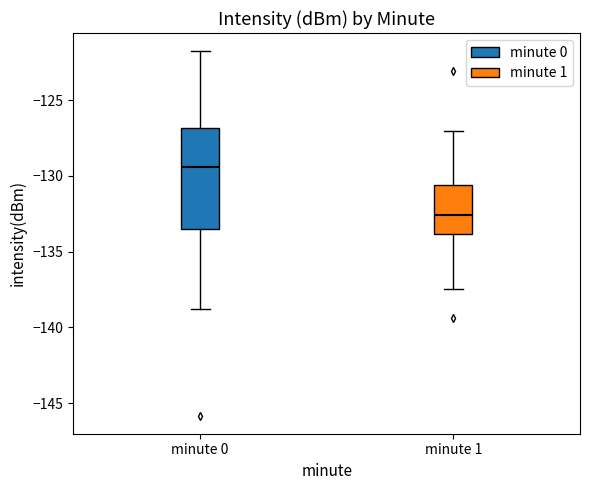

Where is the upper edge of the box for minute 0 on the y-axis? The values are not printed on the chart, so give them approximately, as read against the axis.

-127.0